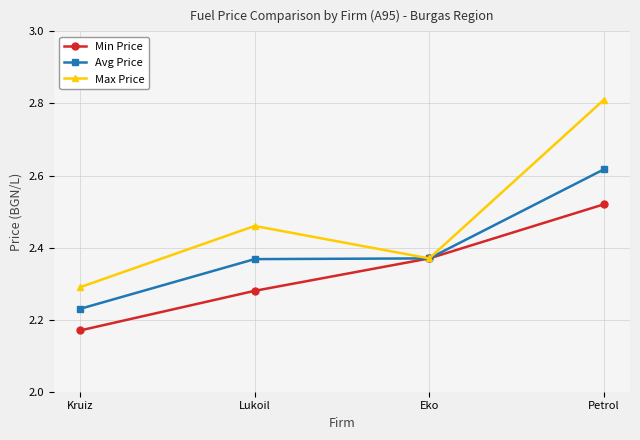

What are all the series names shown in the legend?

Min Price, Avg Price, Max Price